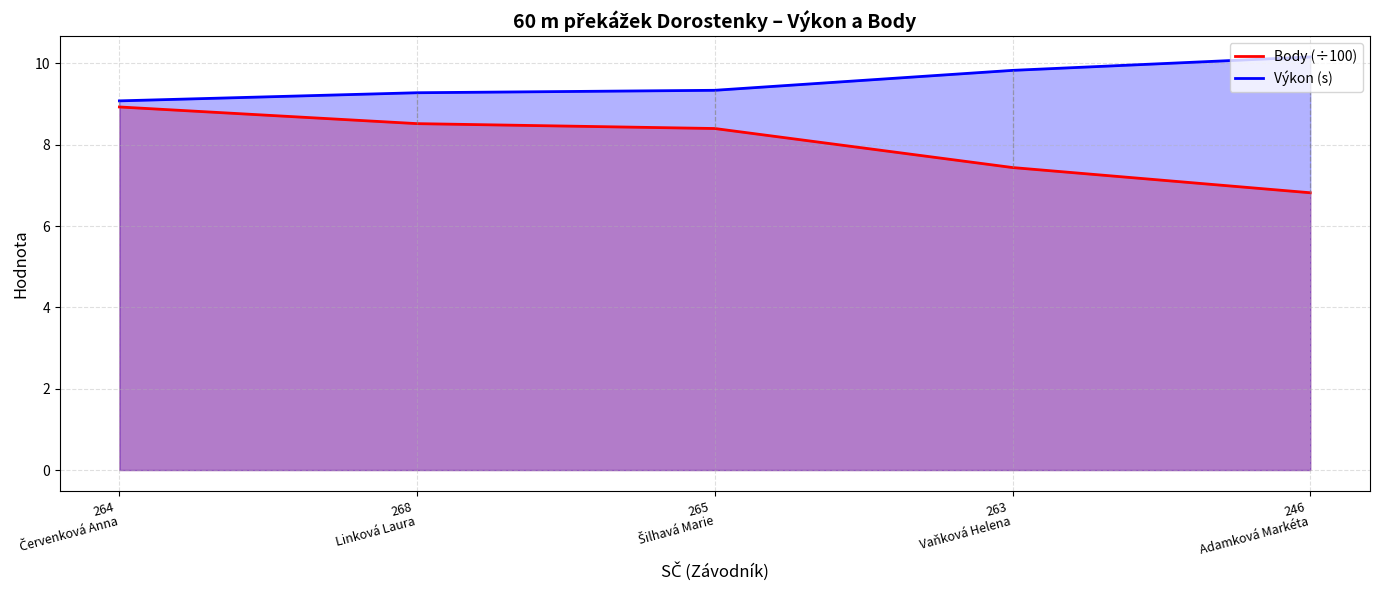

Reading left to right, what are all the values shown in this chart?

Body (÷100): 8.9	8.5	8.4	7.4	6.8
Výkon (s): 9.1	9.3	9.3	9.8	10.2